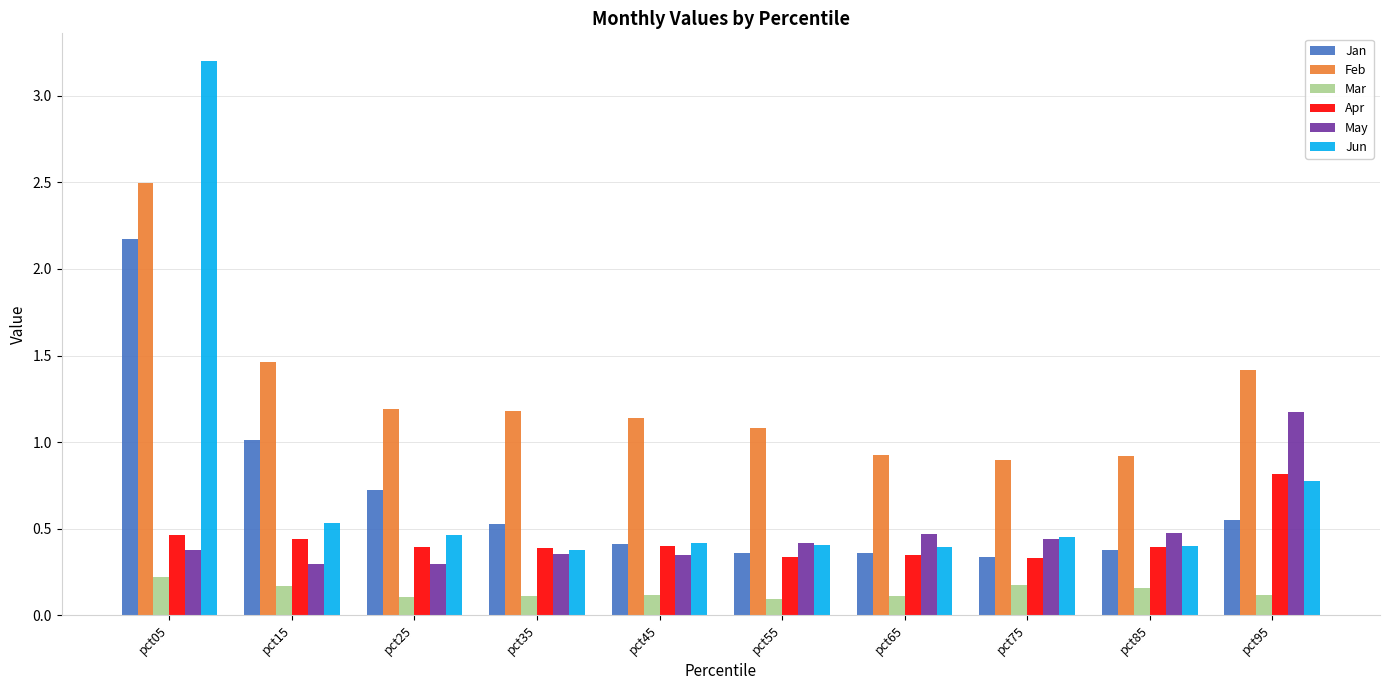

What is the spread (max minus min) of values at pct15?

1.3